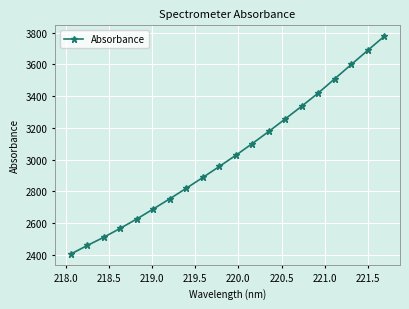

What is the value of the 19th point from the left?

3688.0